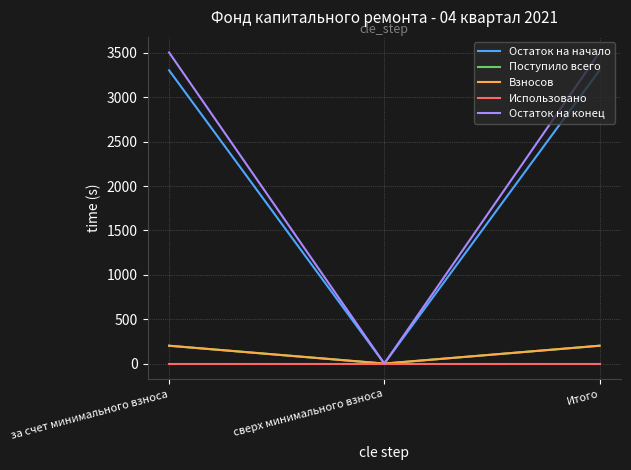

What is the sum of the Поступило всего values at за счет минимального взноса and Итого?

402.2